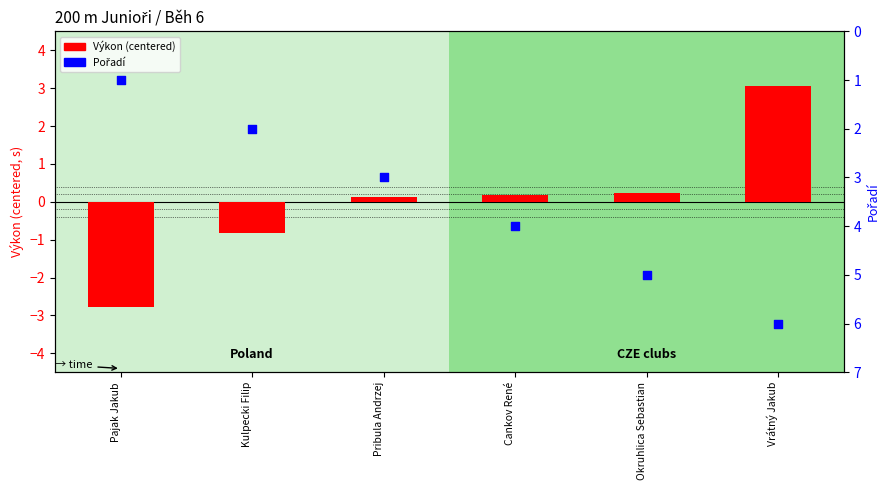

At how many categories does at least one series exceed -1?

6